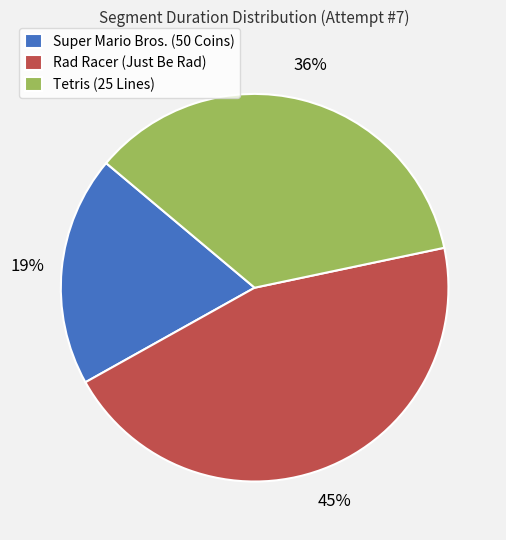

What is the largest slice in the pie chart?

Rad Racer (Just Be Rad)